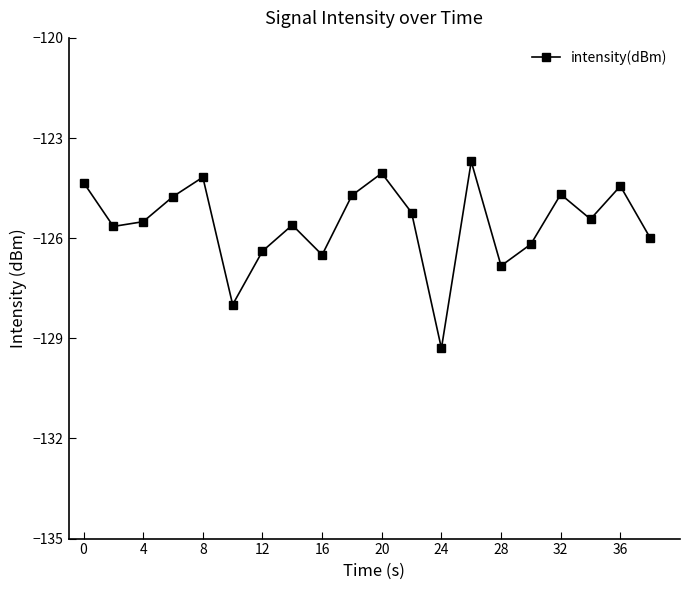

What is the minimum value shown in the chart?

-129.3